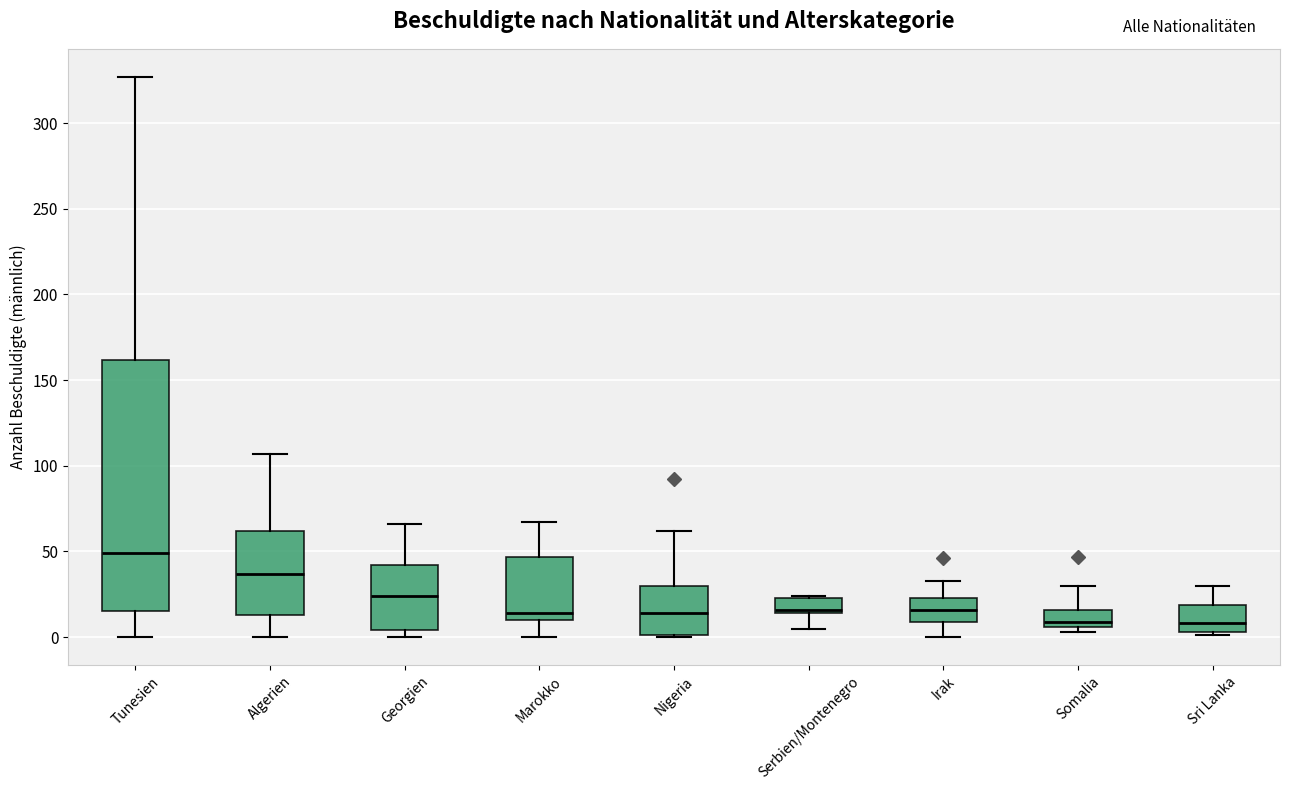

Reading left to right, read every box against the y-axis: the position of its median line, the range the box covers, and the ends of its whiskers. The values are not printed on the chart, so give them approximately, as read against the axis.

Tunesien: median 50, box 15 to 160, whiskers 0 to 325
Algerien: median 35, box 15 to 60, whiskers 0 to 105
Georgien: median 25, box 5 to 40, whiskers 0 to 65
Marokko: median 15, box 10 to 45, whiskers 0 to 65
Nigeria: median 15, box 0 to 30, whiskers 0 to 60
Serbien/Montenegro: median 15 (just above the box's lower edge), box 15 to 25, whiskers 5 to 25
Irak: median 15, box 10 to 25, whiskers 0 to 35
Somalia: median 10, box 5 to 15, whiskers 5 (just below the box's lower edge) to 30
Sri Lanka: median 10, box 5 to 20, whiskers 0 to 30